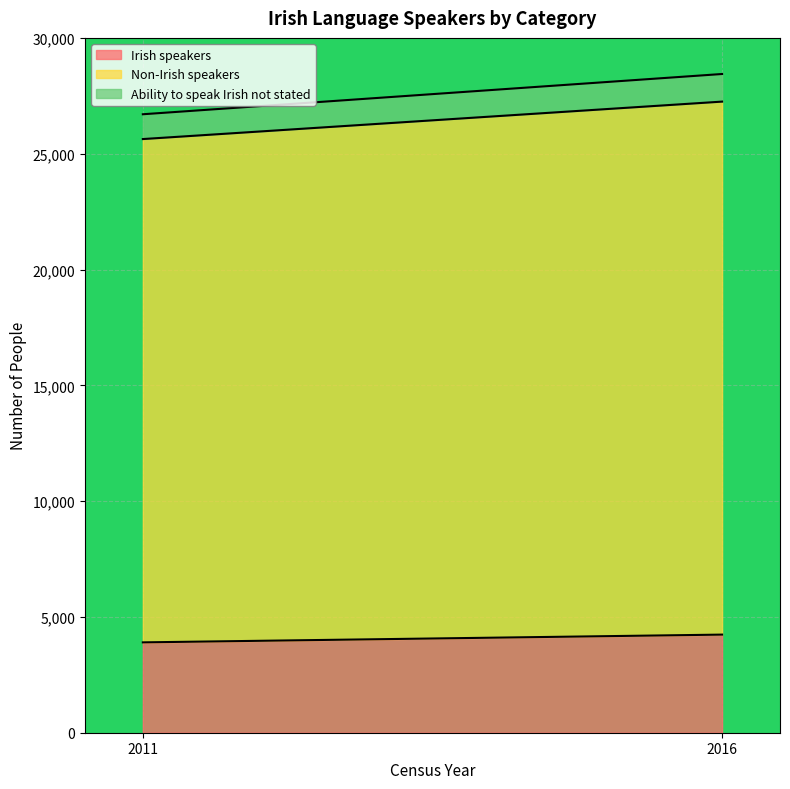

How many lines are shown in the chart?

3